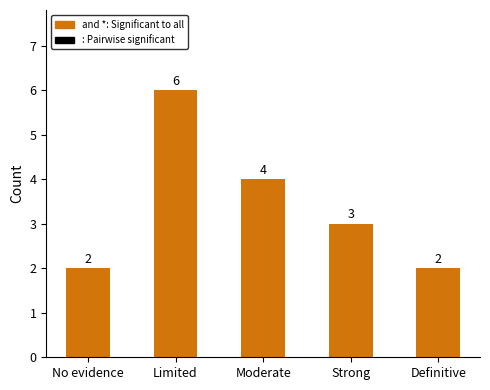

Reading left to right, transcribe all the data shown in this chart.

2	6	4	3	2